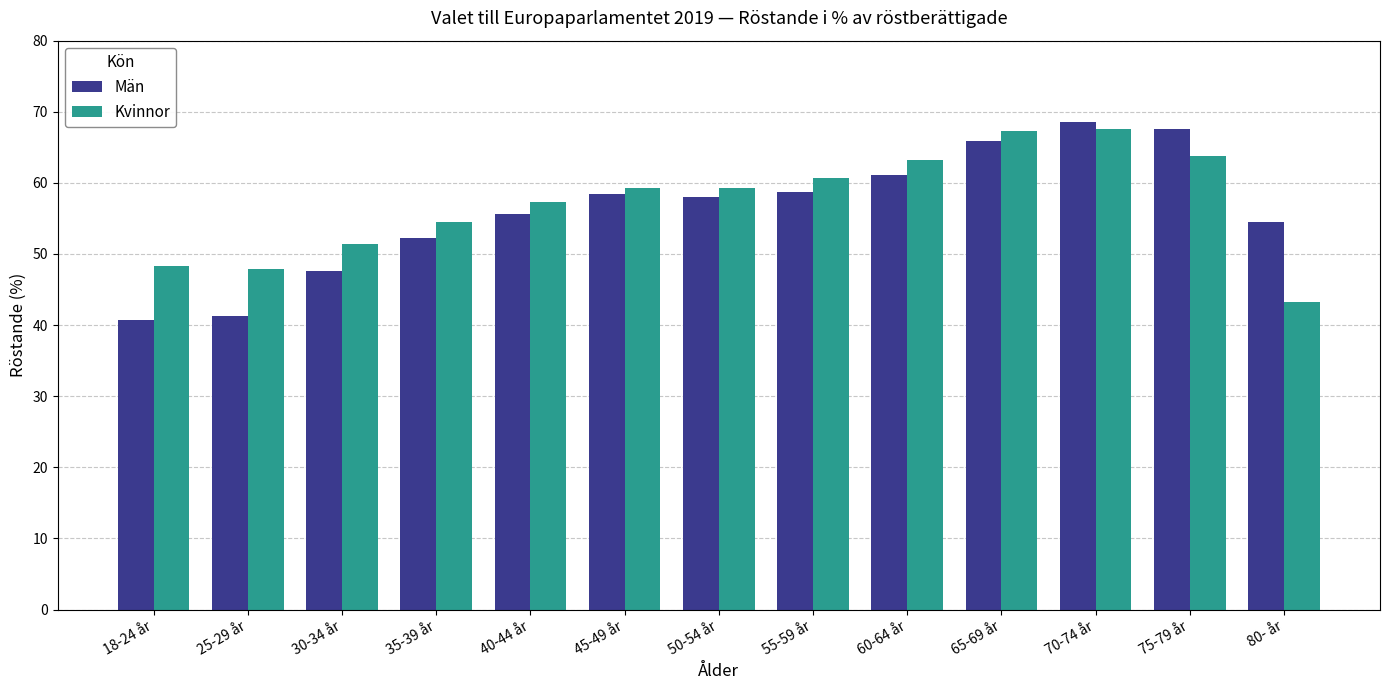

Which series has the largest range (max minus min)?

Män